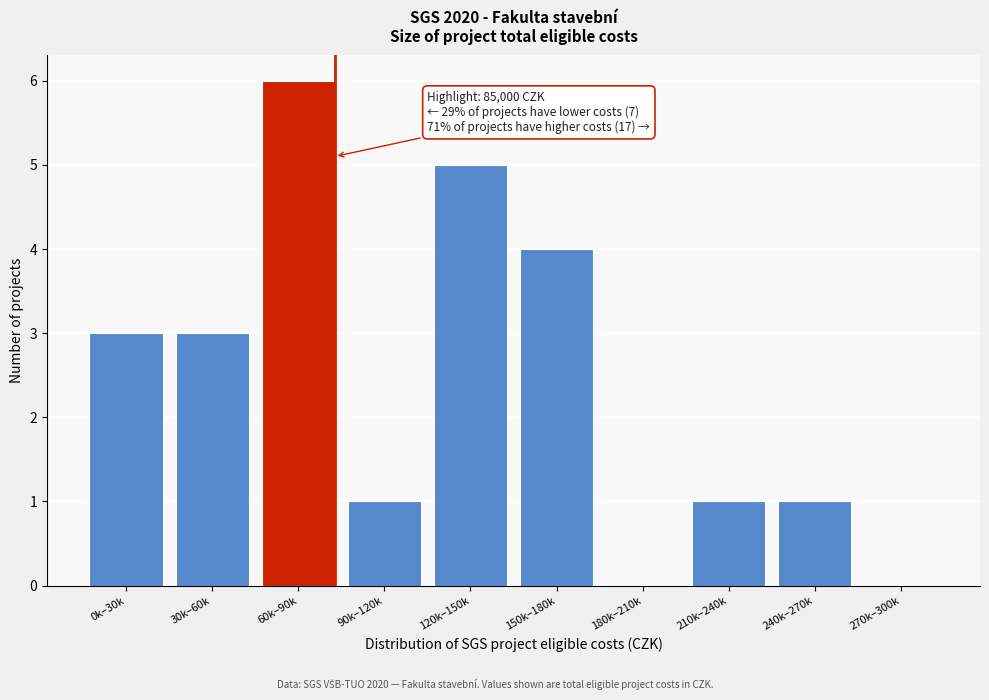

Reading left to right, list all the values displayed in this chart.

0k–30k=3	30k–60k=3	60k–90k=6	90k–120k=1	120k–150k=5	150k–180k=4	180k–210k=0	210k–240k=1	240k–270k=1	270k–300k=0